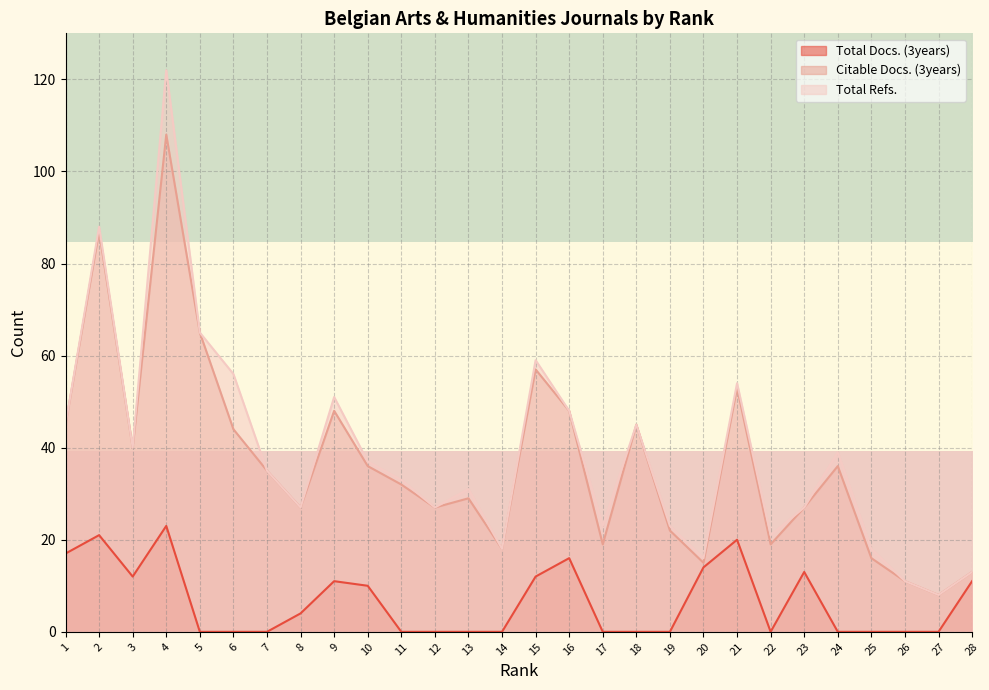

Between 23 and 26, which is larger?

23